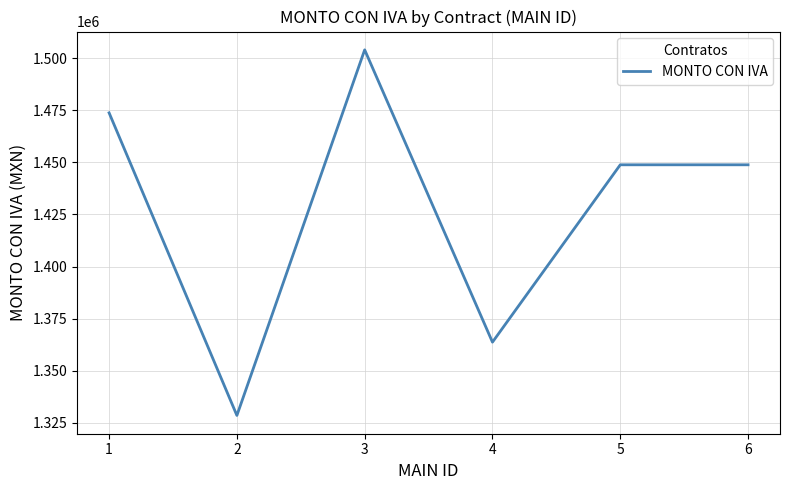

Read the value at 4.

1363751.2